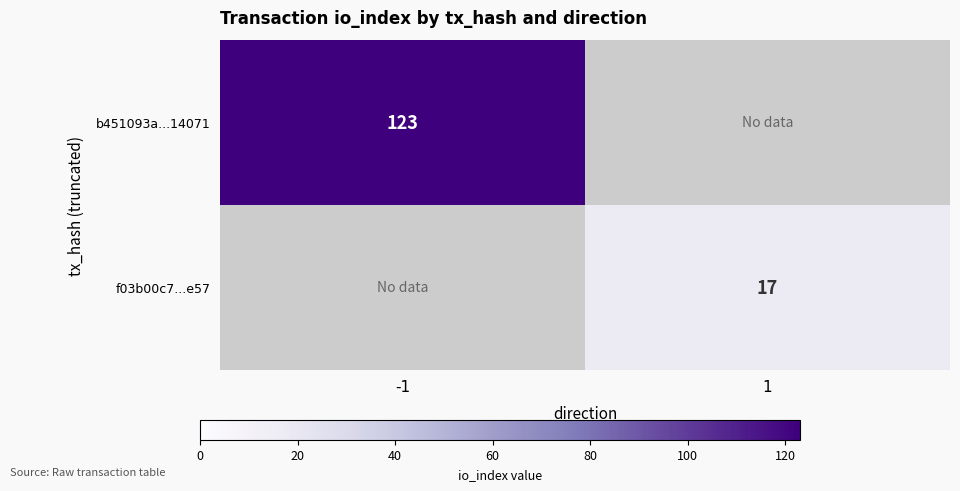

Is it true that f03b00c7...e57 equals 17 at 1?

True